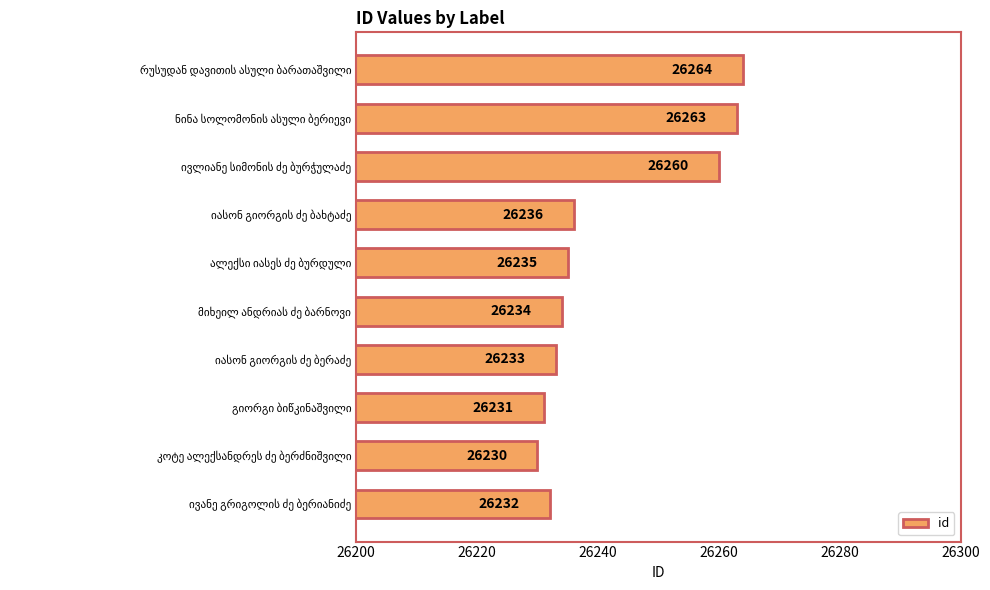

How many values are below 26235?

5